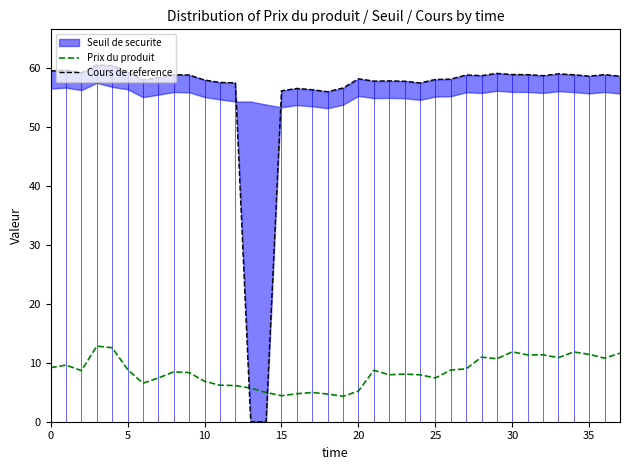

Where is Prix du produit nearest to the value 8?

22